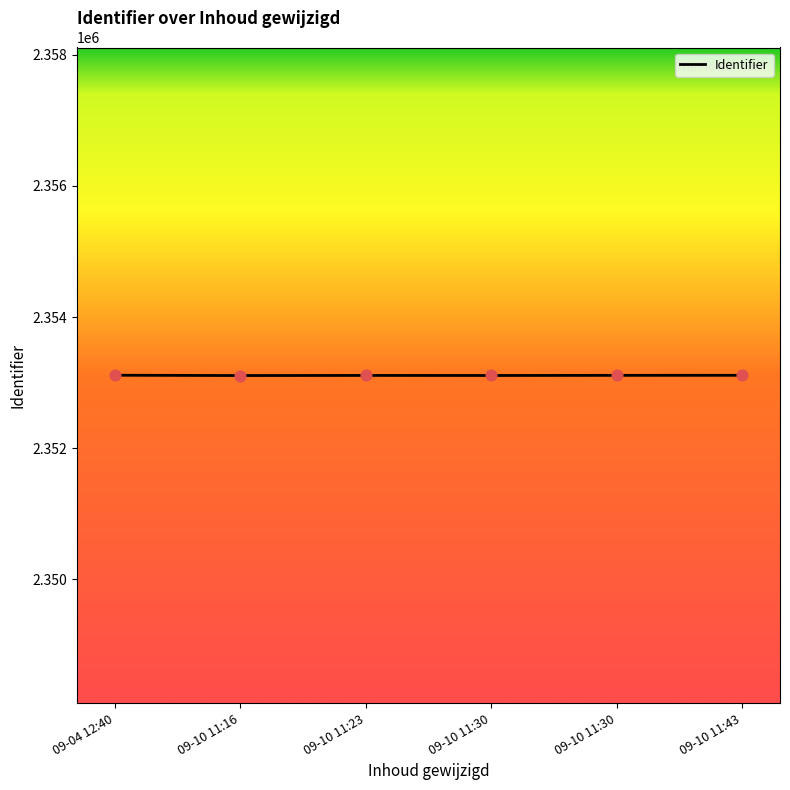

How many lines are shown in the chart?

1